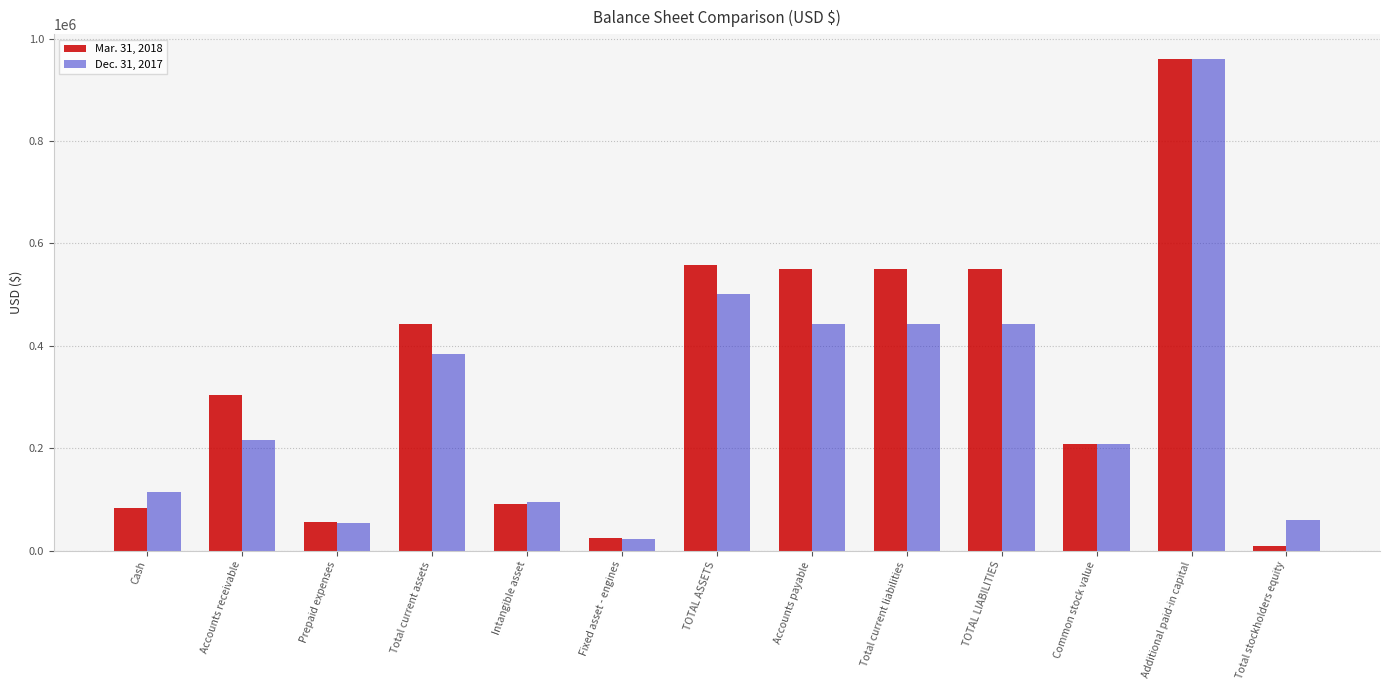

Is the value of Dec. 31, 2017 at Accounts receivable greater than the value of Mar. 31, 2018 at Intangible asset?

Yes